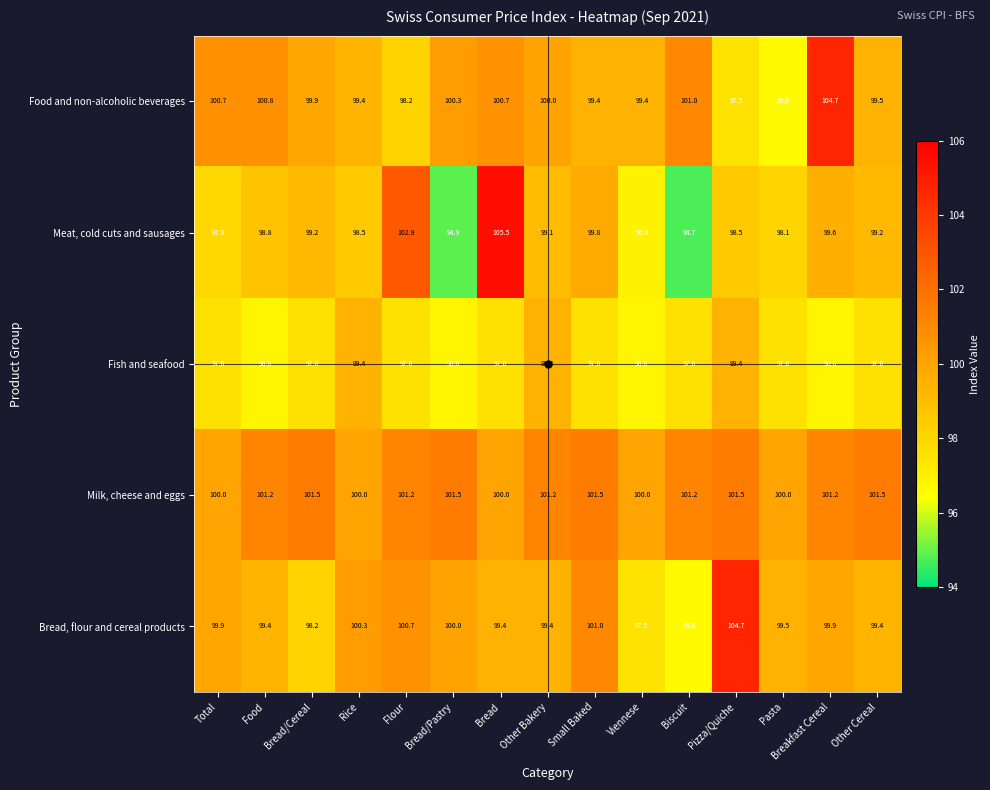

At which category is the sum across all series the highest?

Bread